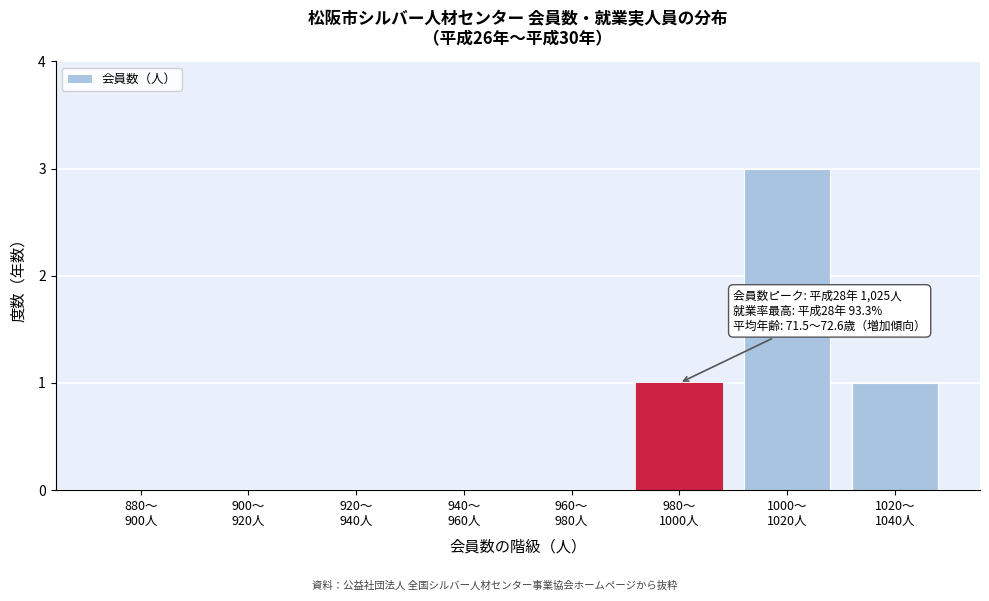

What is the sum of all values?

5